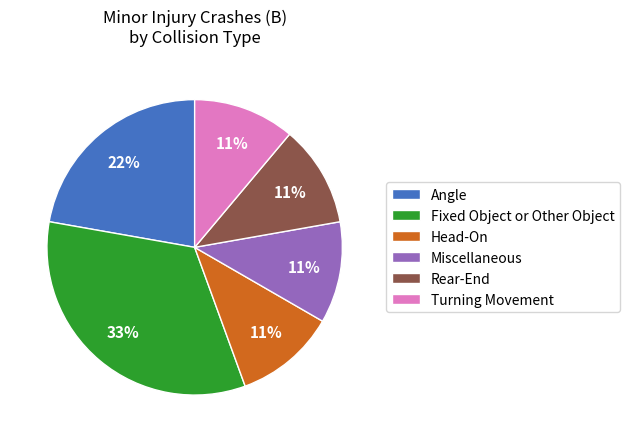

Which slice is the largest?

Fixed Object or Other Object